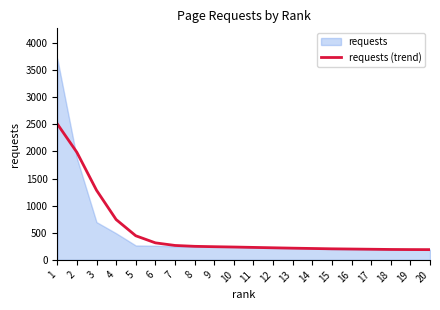

Which category has the lowest value across all series?

20